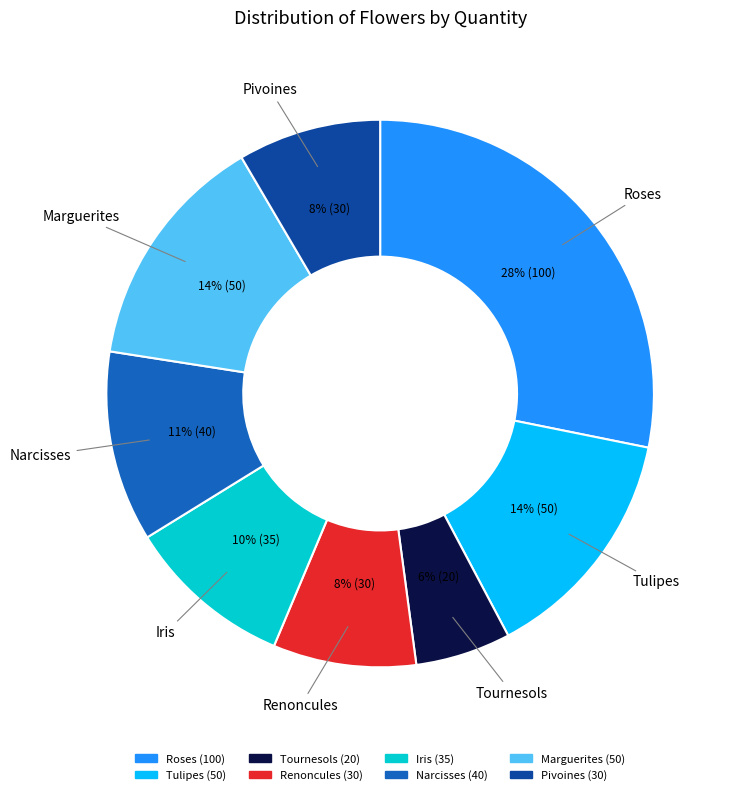

Is there a majority slice in this chart?

No